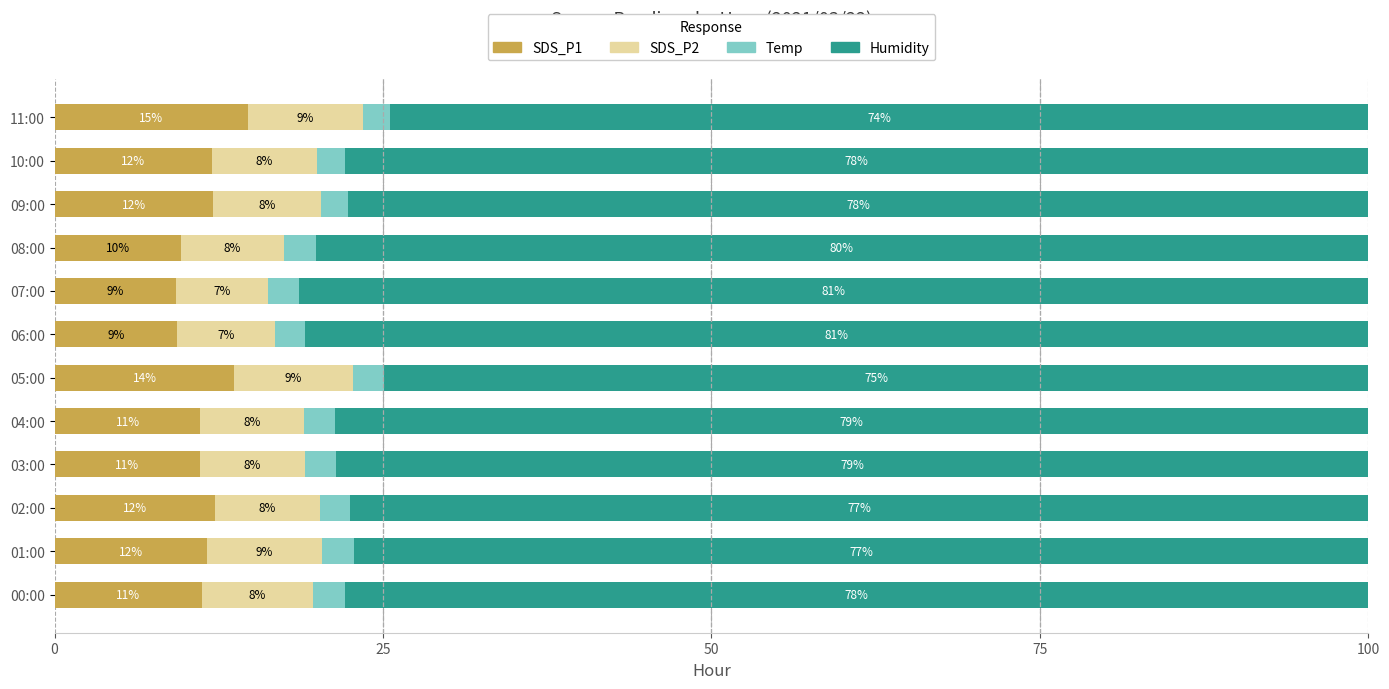

What is the average value of the SDS_P1 series?

11.5